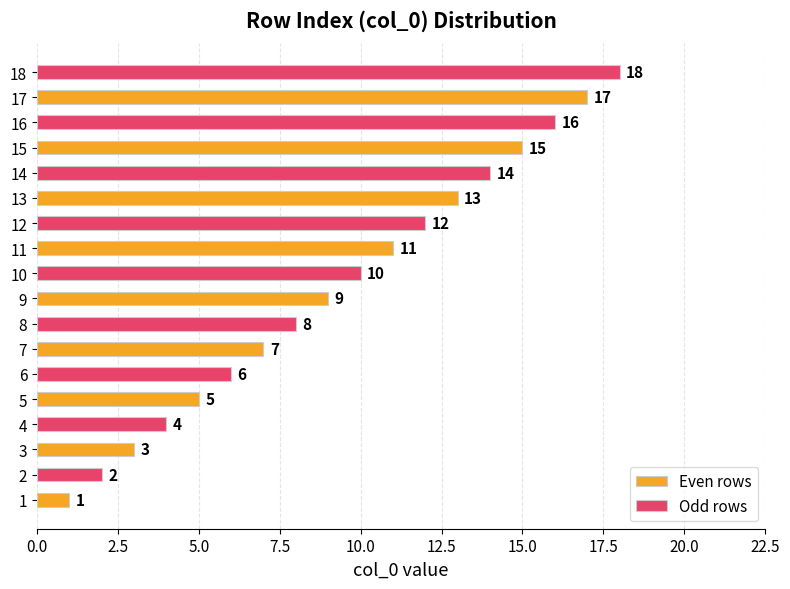

Count the number of categories in the chart.

9